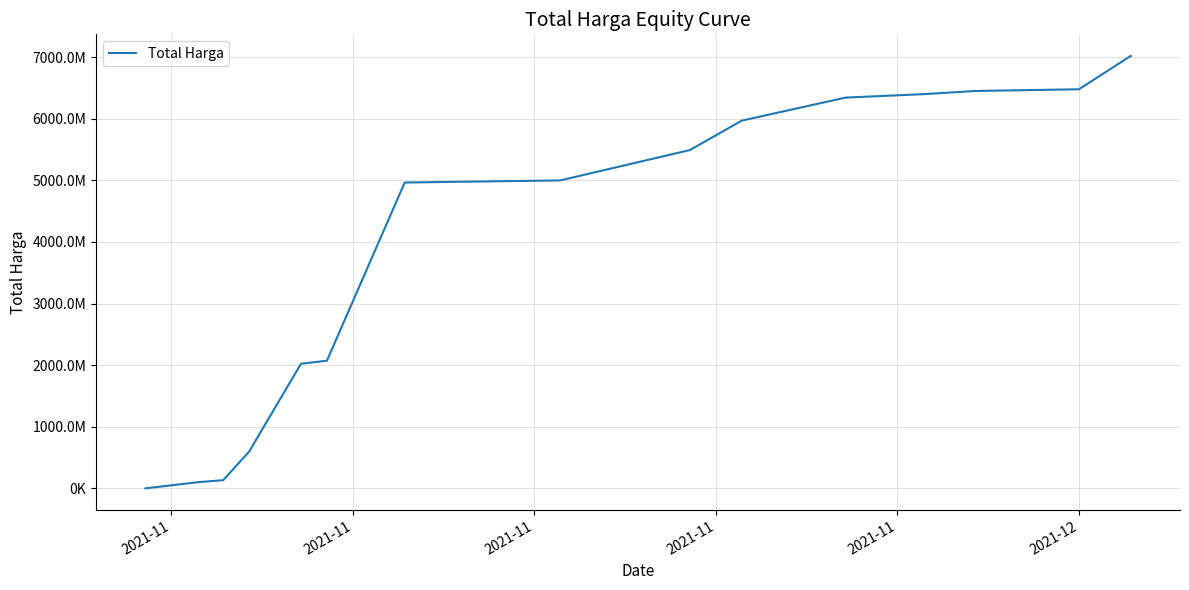

What is the label of the 13th point from the right?

2021-11